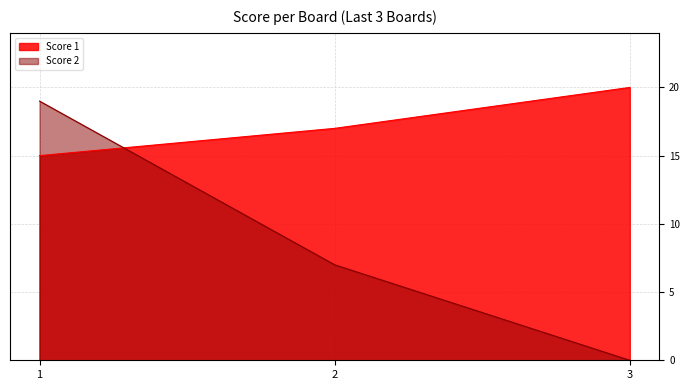

What is the maximum value shown in the chart?

20